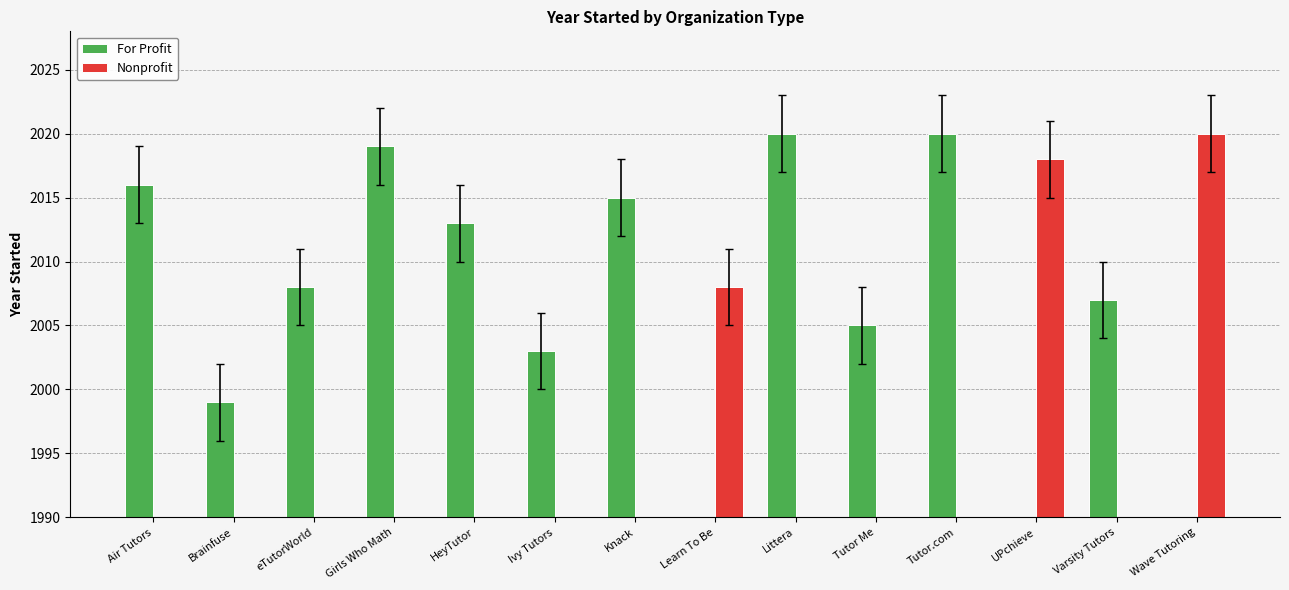

What is the maximum value for For Profit?

2020